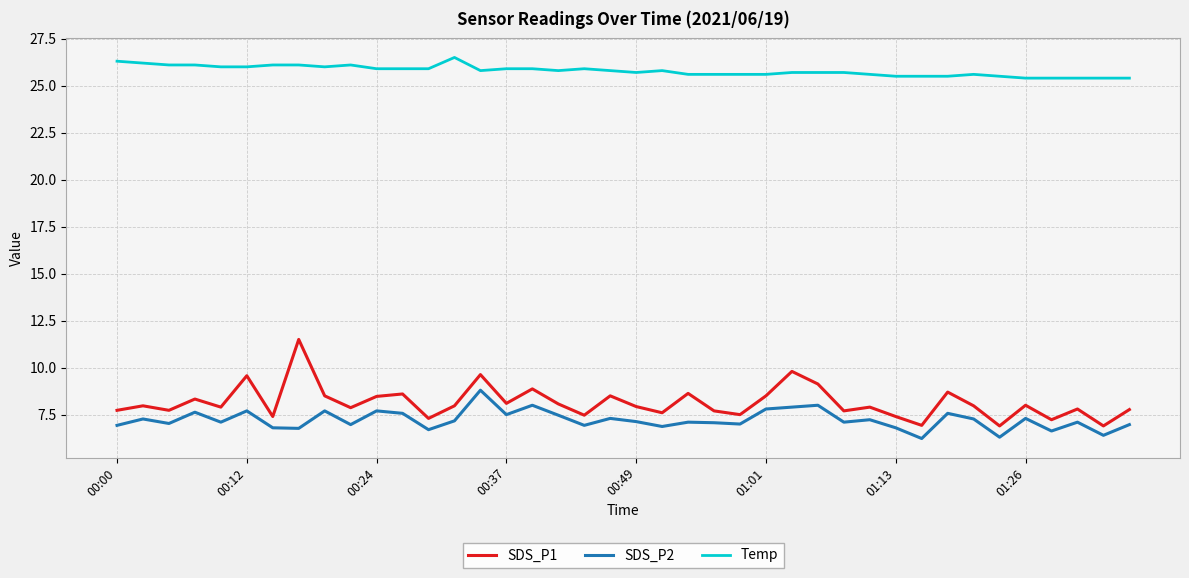

List the series in order of their peak value, highest first.

Temp, SDS_P1, SDS_P2